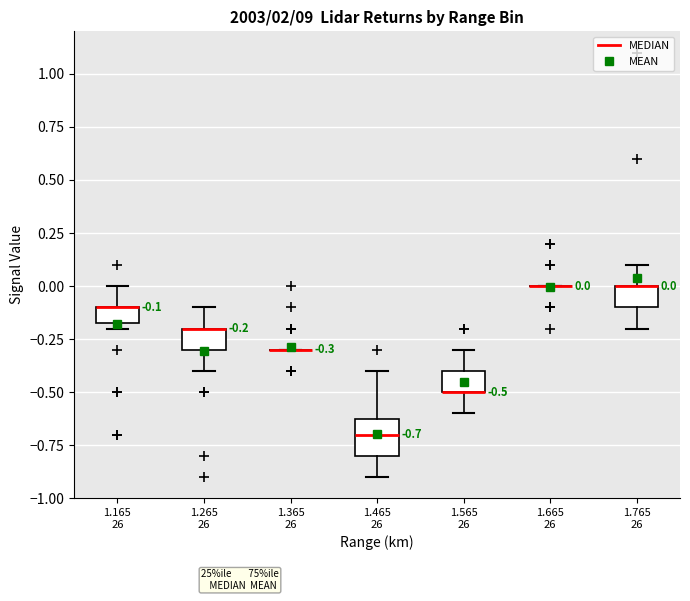

Which box is the tallest, from its lower edge to its upper edge?

1.465 26